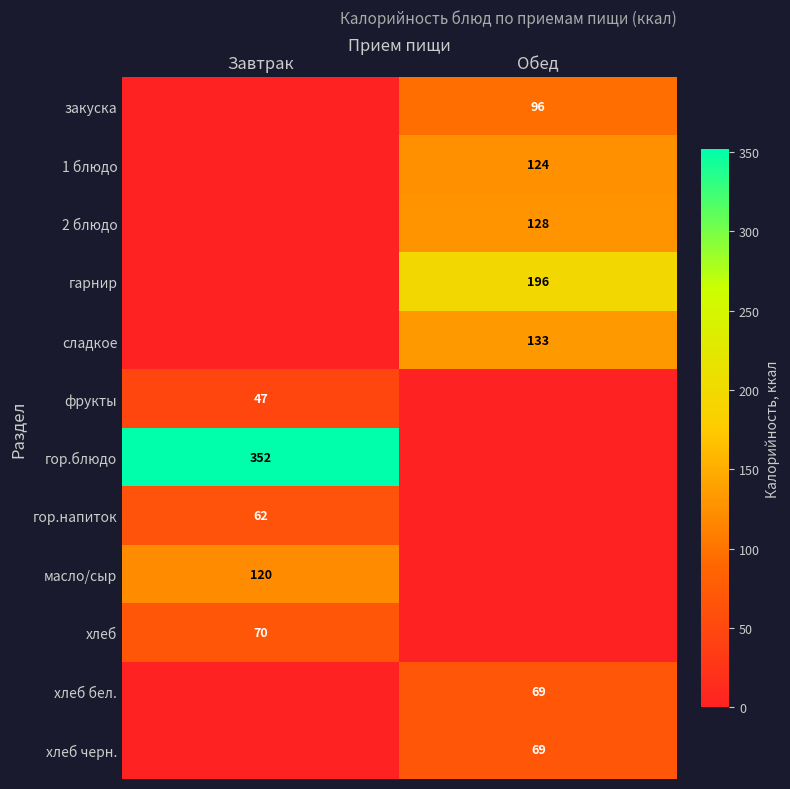

The гор.блюдо series shows 352 at Завтрак. True or false?

True